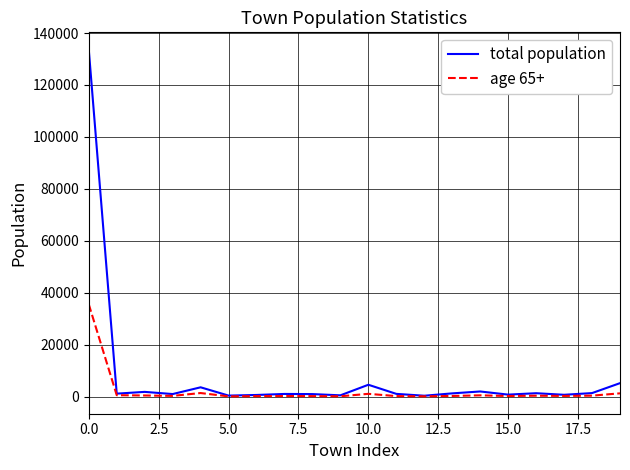

What is the maximum value shown in the chart?

133600